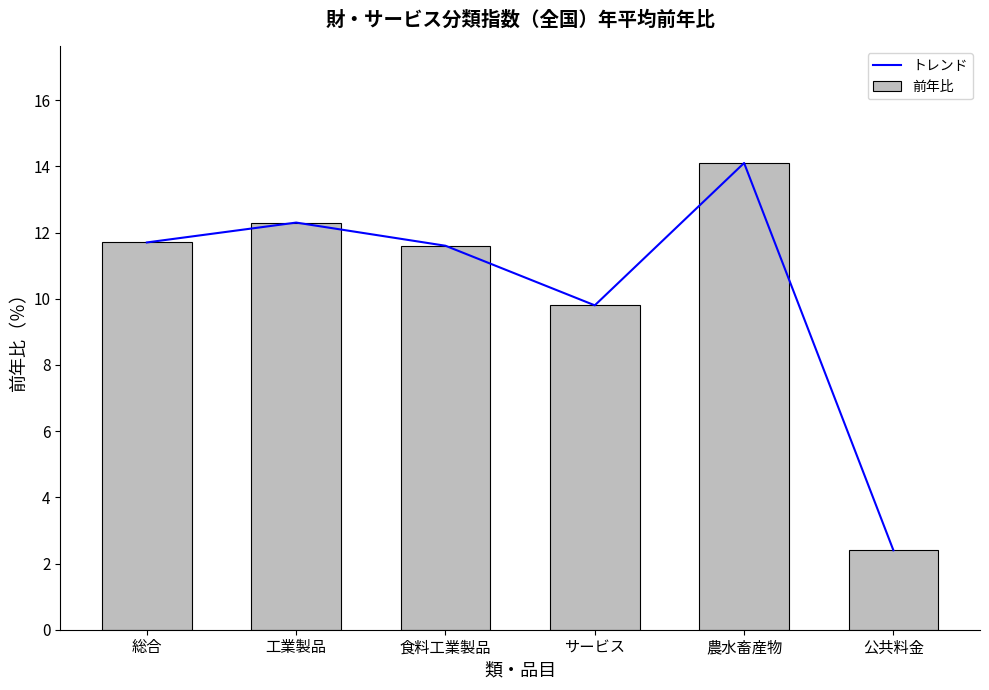

What is the approximate value of トレンド at 工業製品?

12.3